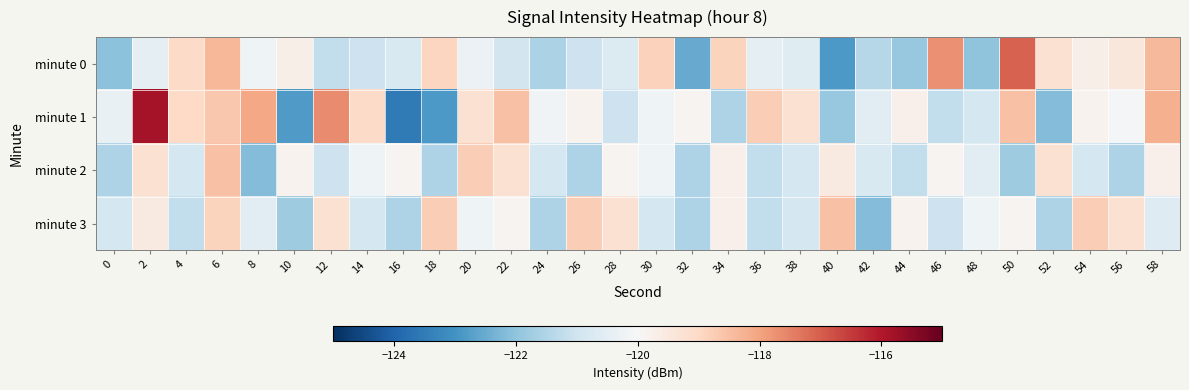

Reading left to right, transcribe all the data shown in this chart.

minute 0: 0=-122.0	2=-120.5	4=-119.0	6=-118.3	8=-120.2	10=-119.7	12=-121.2	14=-121.0	16=-120.8	18=-118.9	20=-120.3	22=-120.9	24=-121.6	26=-121.0	28=-120.7	30=-118.9	32=-122.5	34=-118.9	36=-120.4	38=-120.6	40=-122.9	42=-121.4	44=-121.9	46=-117.7	48=-122.0	50=-117.1	52=-119.2	54=-119.7	56=-119.4	58=-118.4
minute 1: 0=-120.4	2=-115.8	4=-119.0	6=-118.7	8=-118.1	10=-122.8	12=-117.6	14=-119.0	16=-123.5	18=-122.9	20=-119.2	22=-118.5	24=-120.2	26=-119.8	28=-121.0	30=-120.2	32=-119.9	34=-121.5	36=-118.8	38=-119.2	40=-121.9	42=-120.5	44=-119.8	46=-121.2	48=-120.9	50=-118.5	52=-122.2	54=-119.8	56=-120.0	58=-118.2
minute 2: 0=-121.5	2=-119.2	4=-120.9	6=-118.5	8=-122.2	10=-119.8	12=-121.0	14=-120.2	16=-119.9	18=-121.5	20=-118.8	22=-119.2	24=-120.9	26=-121.5	28=-119.9	30=-120.2	32=-121.5	34=-119.8	36=-121.2	38=-120.9	40=-119.5	42=-120.8	44=-121.2	46=-119.9	48=-120.5	50=-121.8	52=-119.2	54=-120.9	56=-121.5	58=-119.8
minute 3: 0=-120.9	2=-119.5	4=-121.2	6=-118.9	8=-120.5	10=-121.8	12=-119.2	14=-120.9	16=-121.5	18=-118.8	20=-120.2	22=-119.9	24=-121.5	26=-118.8	28=-119.2	30=-120.9	32=-121.5	34=-119.8	36=-121.2	38=-120.9	40=-118.5	42=-122.2	44=-119.8	46=-121.0	48=-120.2	50=-119.9	52=-121.5	54=-118.8	56=-119.2	58=-120.6